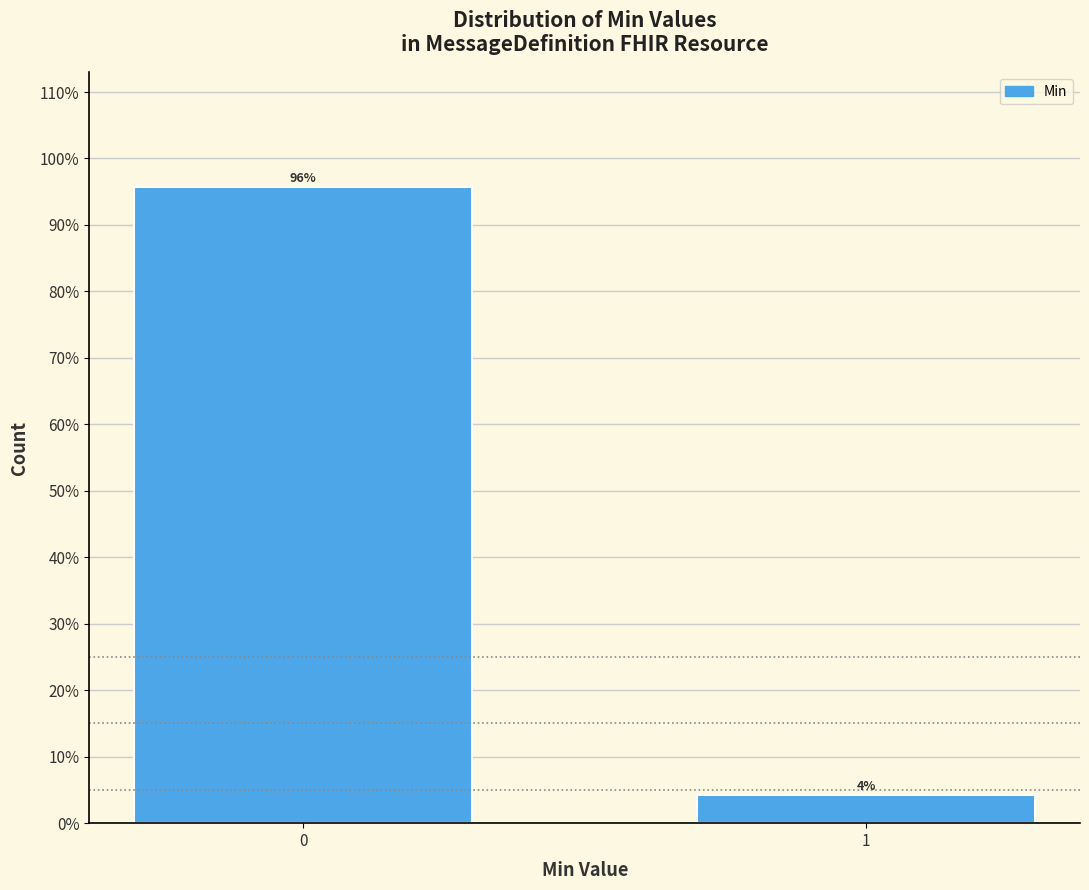

True or false: the data shows 95.7 at 0.

True